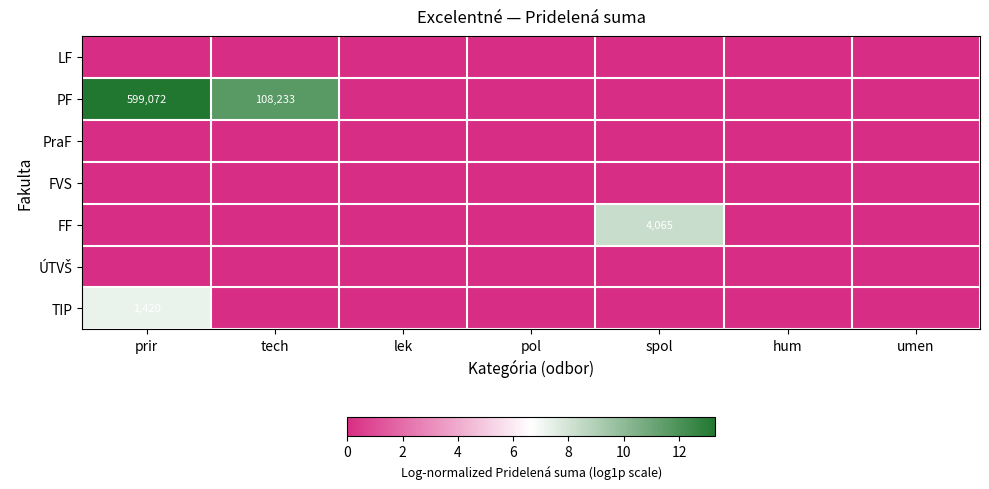

The value of FF at tech is 2.8. True or false?

False